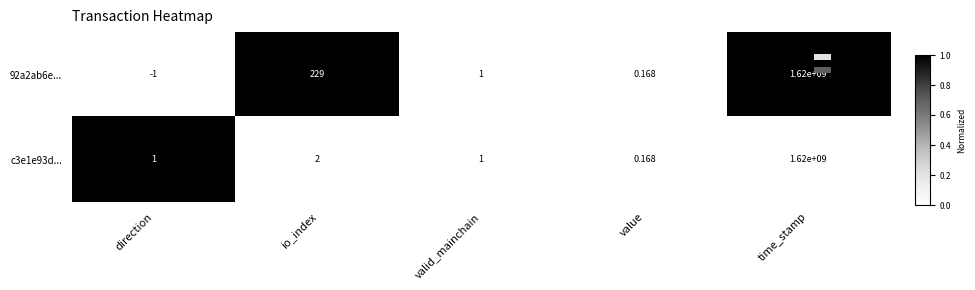

Which category has the lowest value across all series?

direction